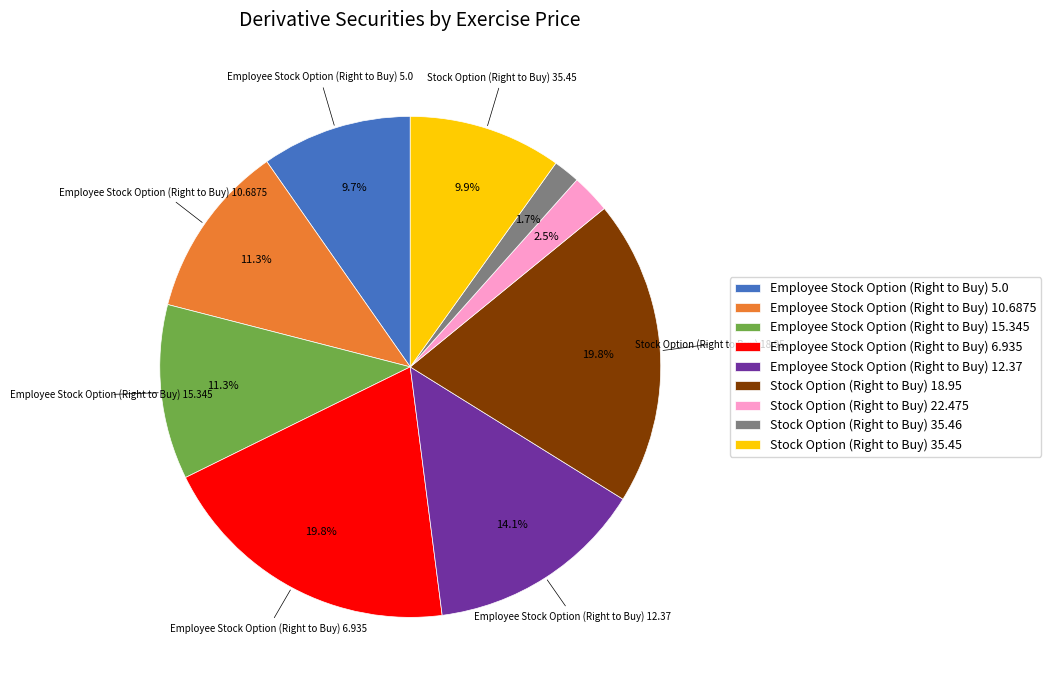

What is the smallest slice in the pie chart?

Stock Option (Right to Buy) 35.46